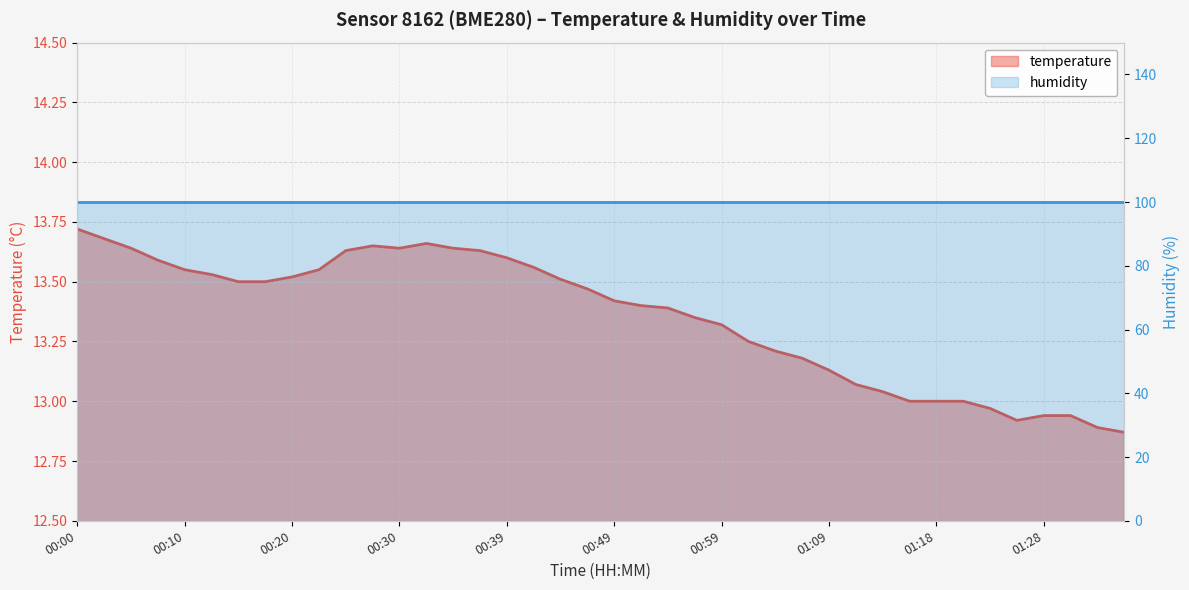

What is the label of the 30th point from the left?

01:11